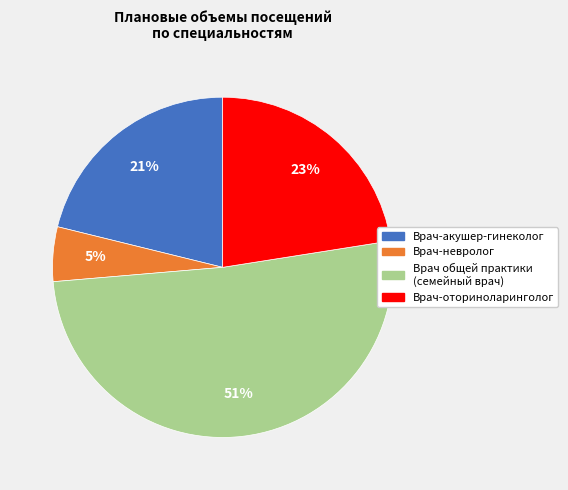

To the nearest percent, what portion does Врач общей практики (семейный врач) represent?

51%